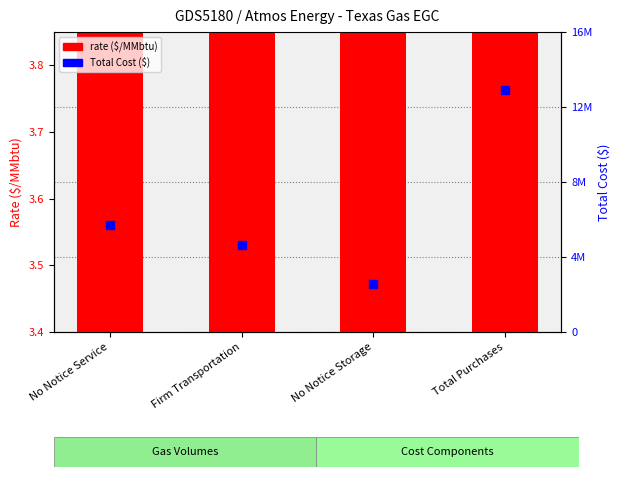

Which series contains the lowest Y value?

rate ($/MMbtu)